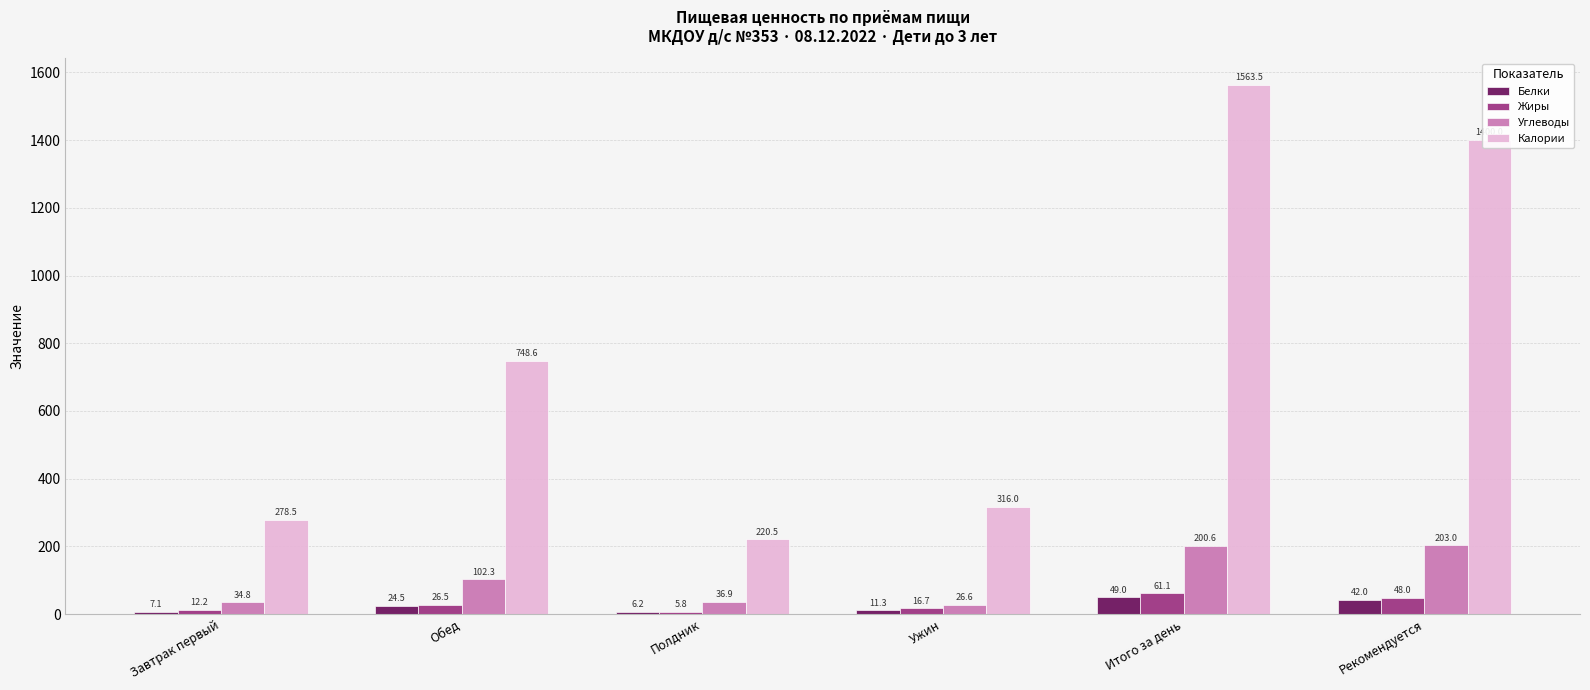

What is the sum of the Жиры values at Завтрак первый and Обед?

38.7